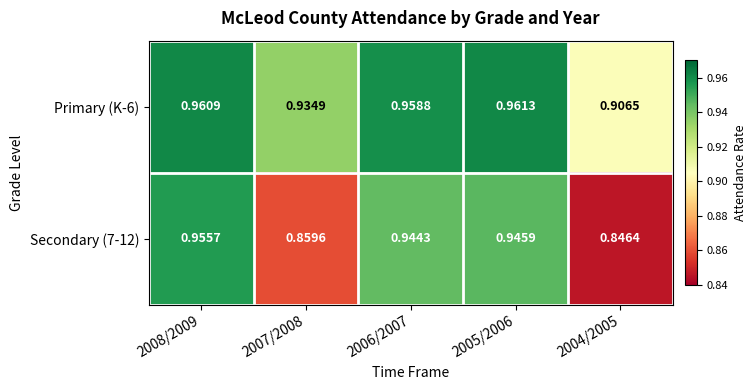

Is the value of Secondary (7-12) at 2006/2007 greater than the value of Primary (K-6) at 2008/2009?

No